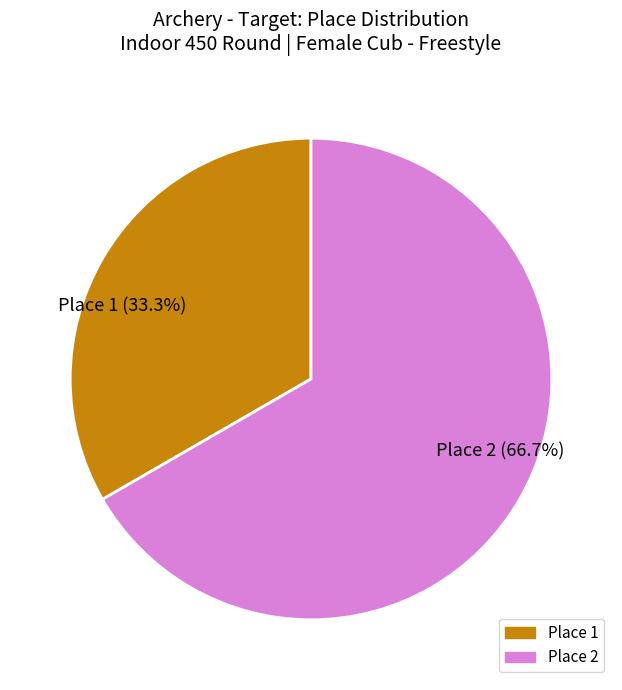

What percentage is NOT represented by Place 1?

66.7%